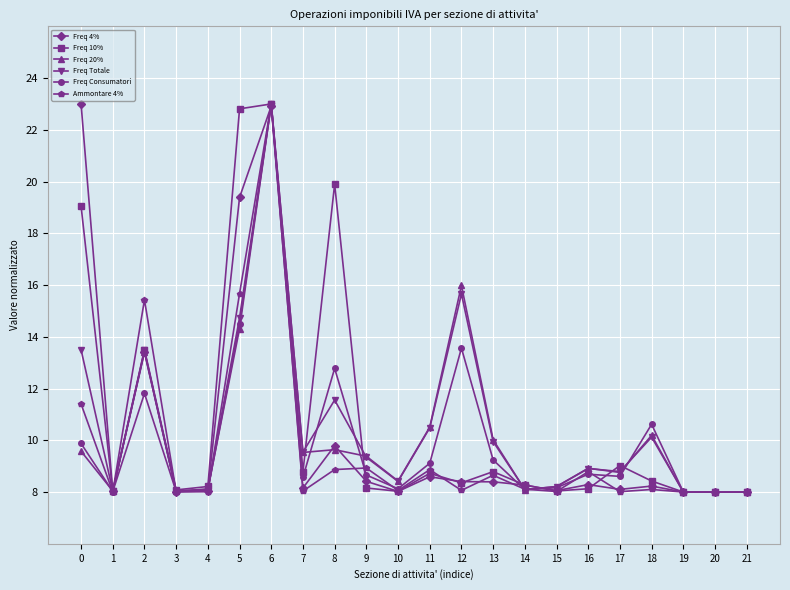

What is the value of the Freq 4% point at the 22nd from the left?

8.0